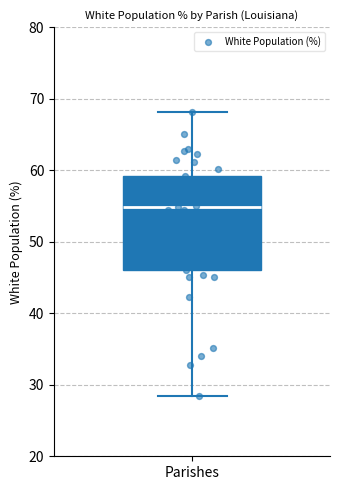

Read this box plot against the y-axis: the position of the median line, the range covered by the box, and the ends of both whiskers. The values are not printed on the chart, so give them approximately, as read against the axis.

median 55, box 46 to 59, whiskers 28 to 68